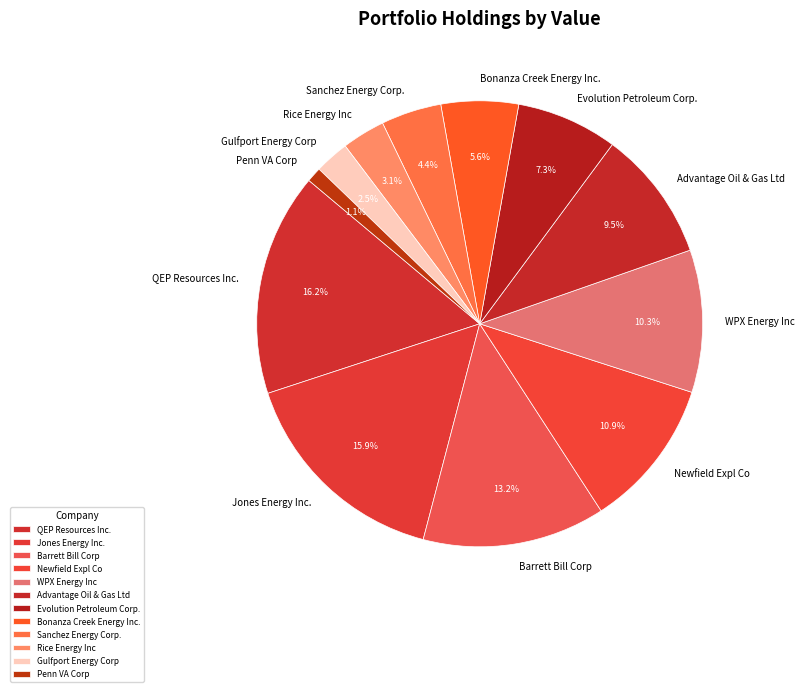

Combined, do Advantage Oil & Gas Ltd and Evolution Petroleum Corp. account for over 50%?

No